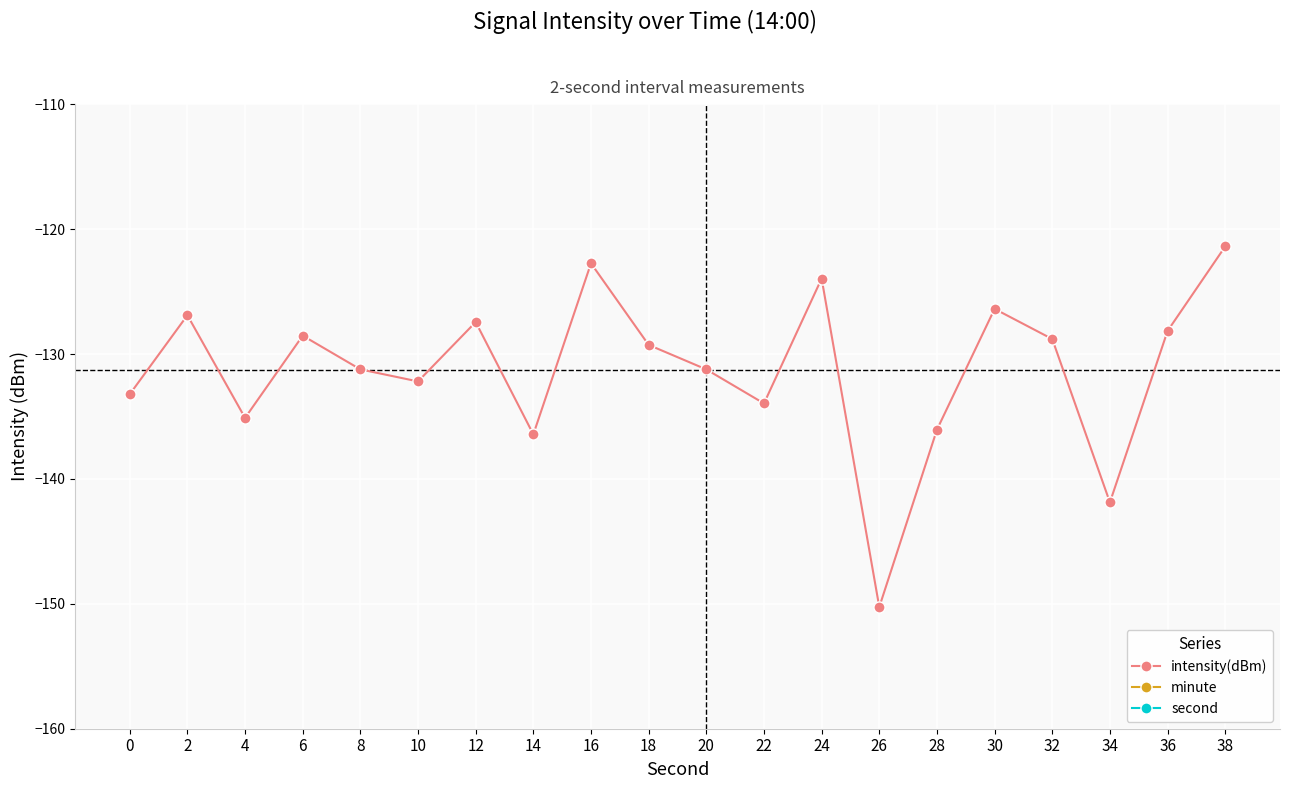

Is it true that minute equals 0.0 at 26?

True